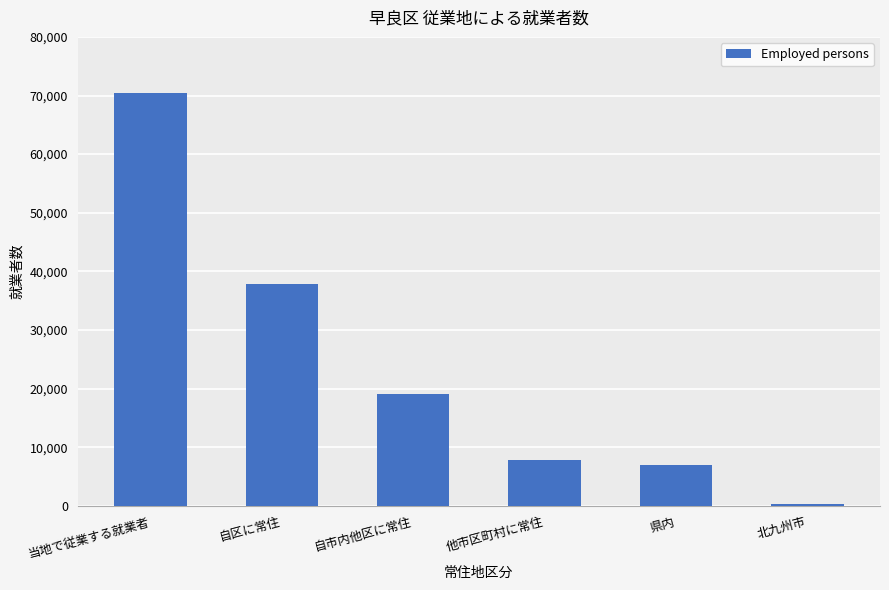

Reading left to right, extract all data points from this chart.

70454	37840	19028	7900	7014	259